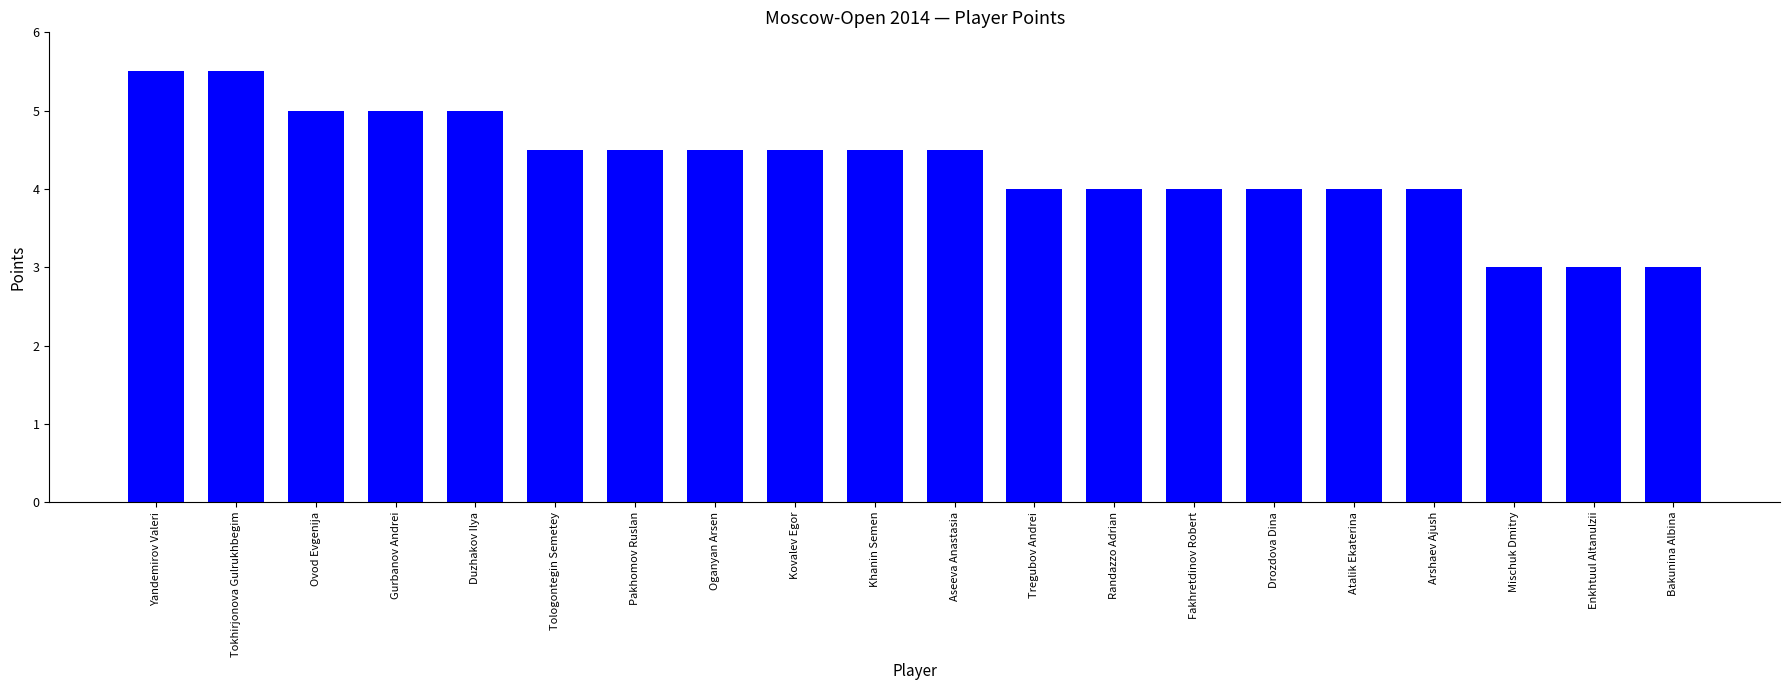

What is the sum of the values at Aseeva Anastasia and Fakhretdinov Robert?

8.5